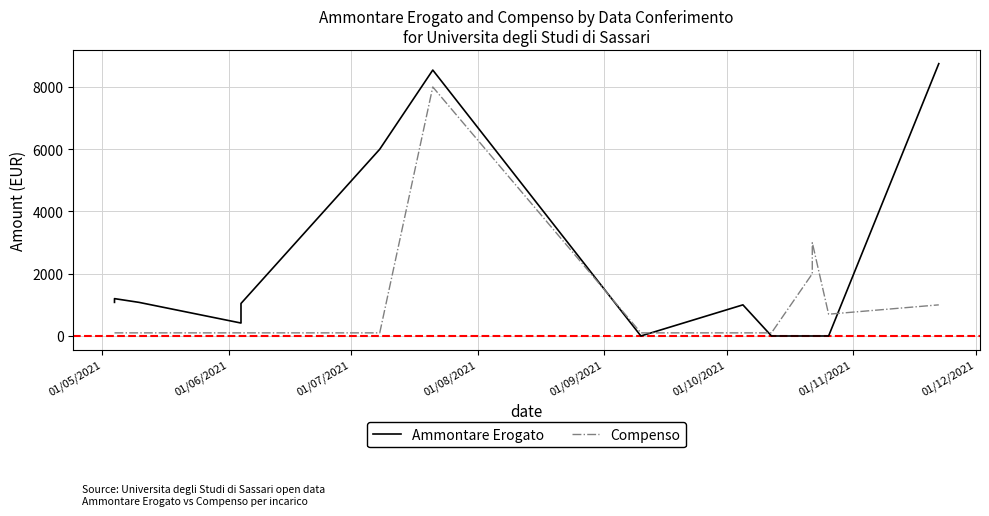

Count the number of data series in this chart.

2